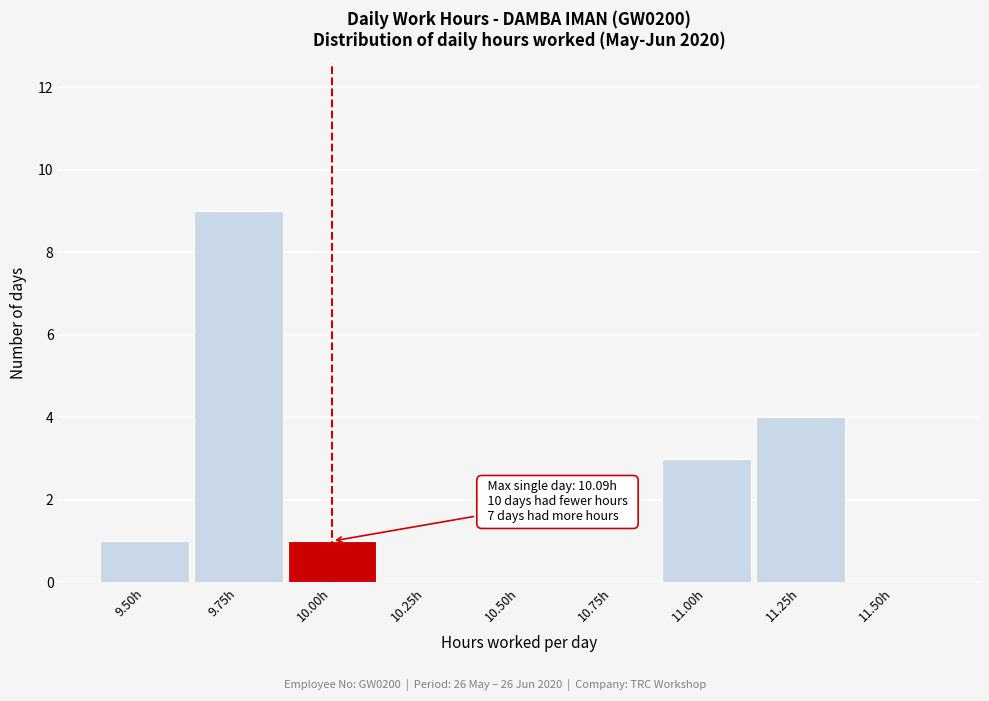

Reading left to right, extract all data points from this chart.

9.50h=1	9.75h=9	10.00h=1	10.25h=0	10.50h=0	10.75h=0	11.00h=3	11.25h=4	11.50h=0